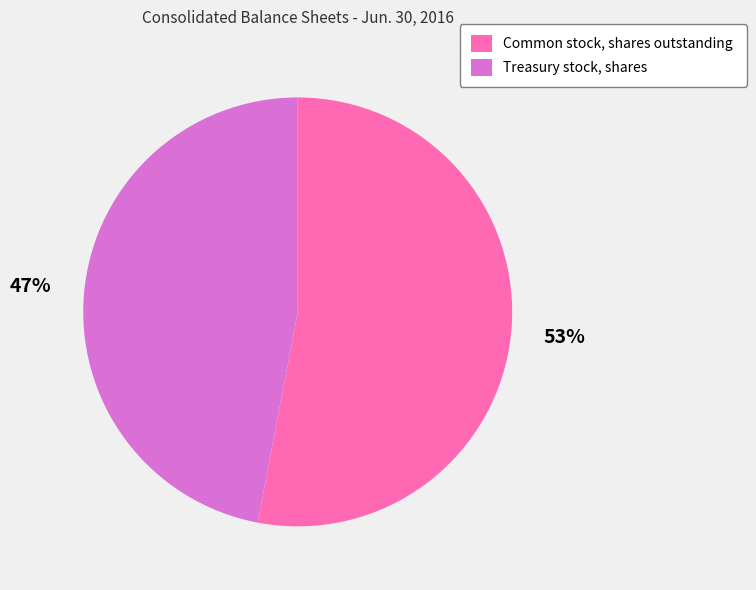

Is it true that Common stock, shares outstanding is 42% of the pie?

False